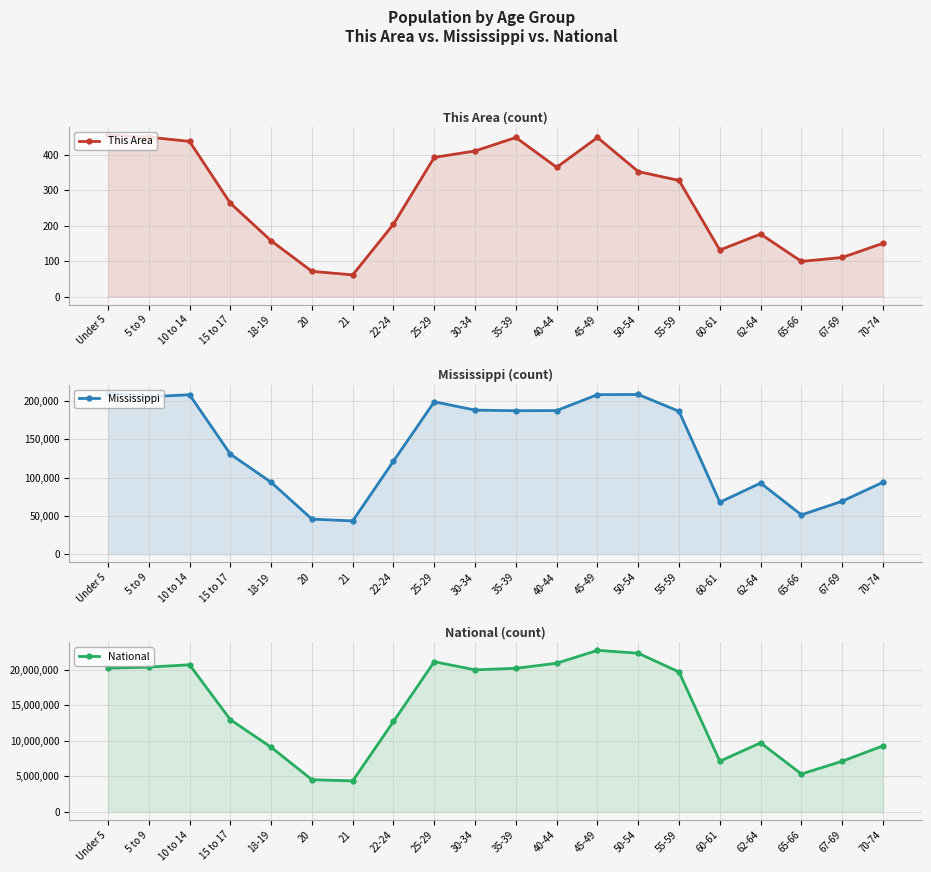

Reading right to left, transcribe all the data shown in this chart.

This Area: 150	110	99	176	131	327	352	448	364	448	410	392	204	61	71	157	263	437	449	455
Mississippi: 93946	69204	51319	92902	67854	186569	208607	208369	187579	187368	188171	199082	121621	43475	45798	93940	130679	208248	205672	210956
National: 9278166	7115361	5319902	9704197	7113727	19664805	22298125	22708591	20890964	20179642	19962099	21101849	12712576	4354294	4519129	9086089	12954254	20677194	20348657	20201362